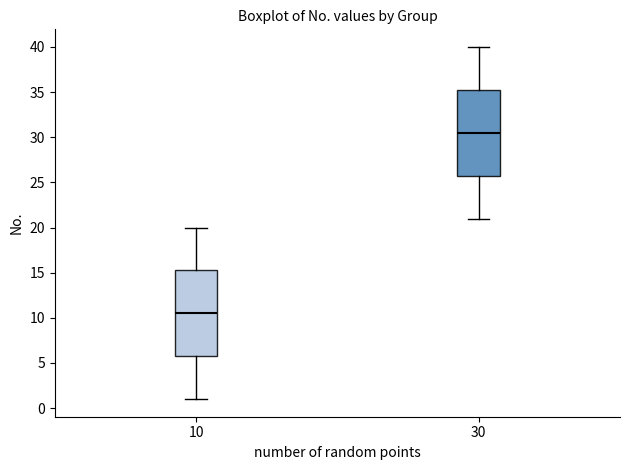

Reading left to right, transcribe this box plot: for each box, give where its median line is, the range the box spans, and where its two whiskers end, as read against the y-axis. The values are not printed on the chart, so give them approximately, as read against the axis.

10: median 10.5, box 6.0 to 15.5, whiskers 1.0 to 20.0
30: median 30.5, box 26.0 to 35.5, whiskers 21.0 to 40.0